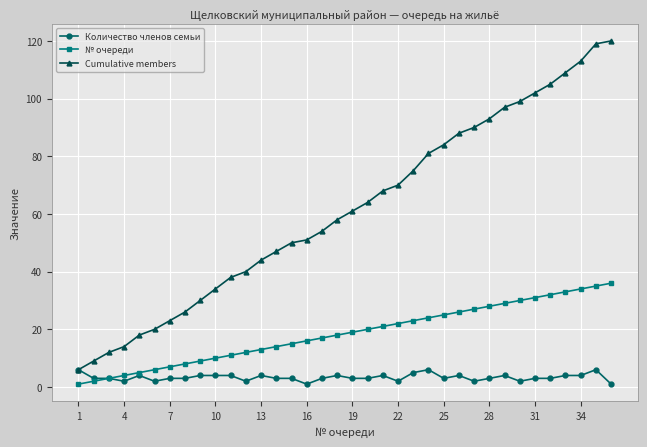

Which series has the widest spread of values?

Cumulative members